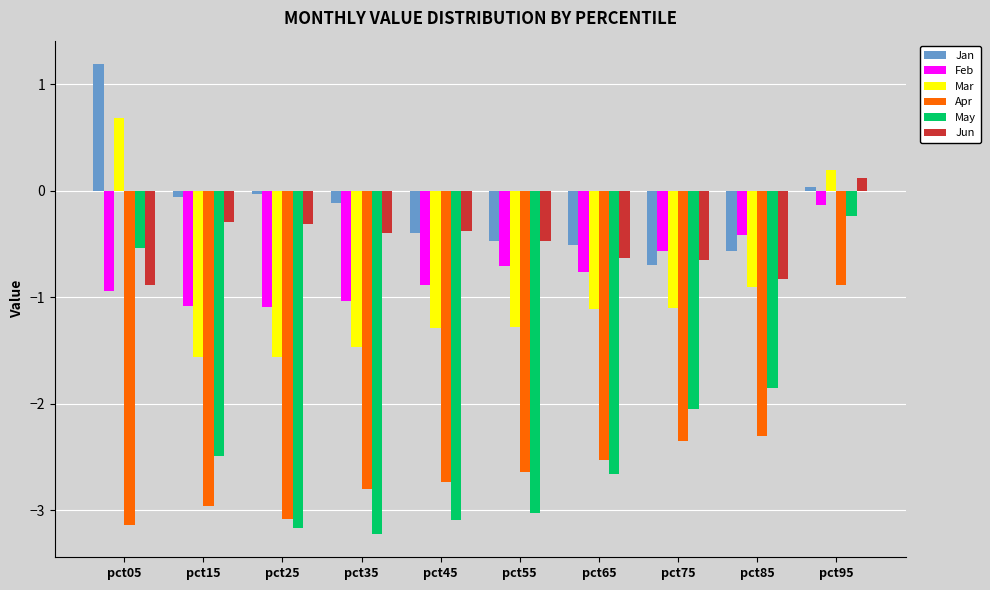

Does the chart contain any negative values?

Yes